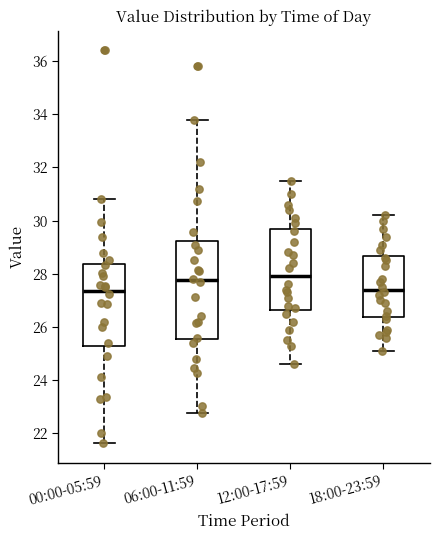

Reading left to right, transcribe this box plot: for each box, give where its median line is, the range the box spans, and where its two whiskers end, as read against the y-axis. The values are not printed on the chart, so give them approximately, as read against the axis.

00:00-05:59: median 27.4, box 25.2 to 28.4, whiskers 21.6 to 30.8
06:00-11:59: median 27.8, box 25.6 to 29.2, whiskers 22.8 to 33.8
12:00-17:59: median 28.0, box 26.6 to 29.6, whiskers 24.6 to 31.6
18:00-23:59: median 27.4, box 26.4 to 28.6, whiskers 25.2 to 30.2